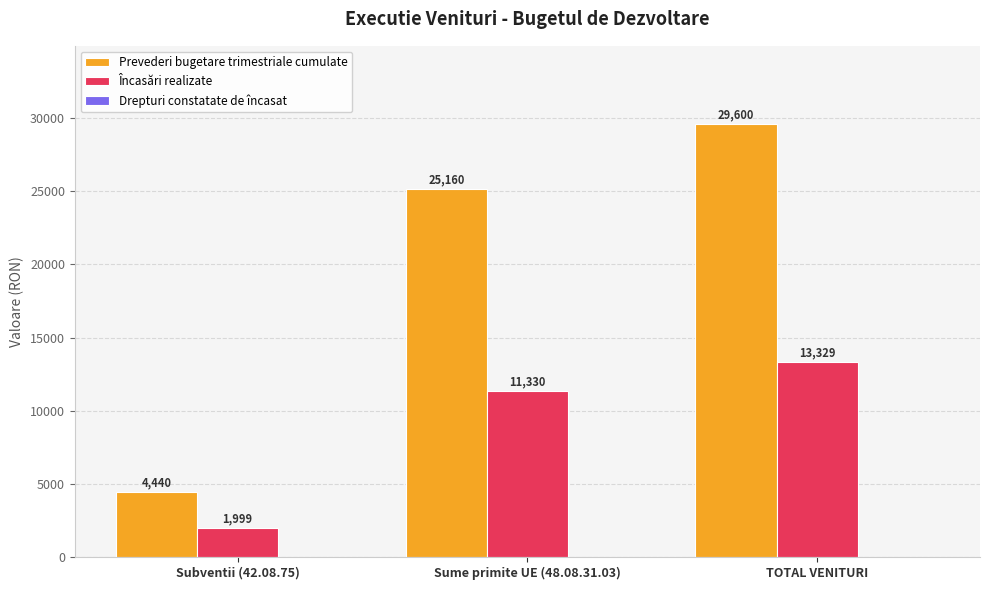

Which series has the widest spread of values?

Prevederi bugetare trimestriale cumulate